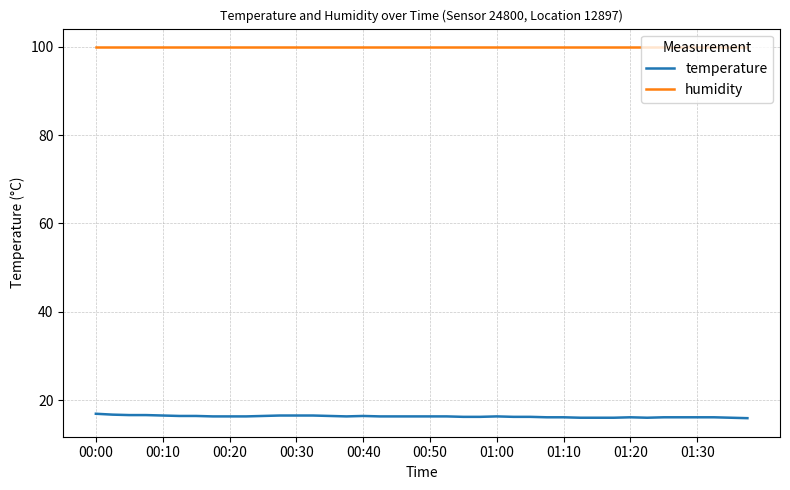

True or false: temperature and humidity cross at least once.

False